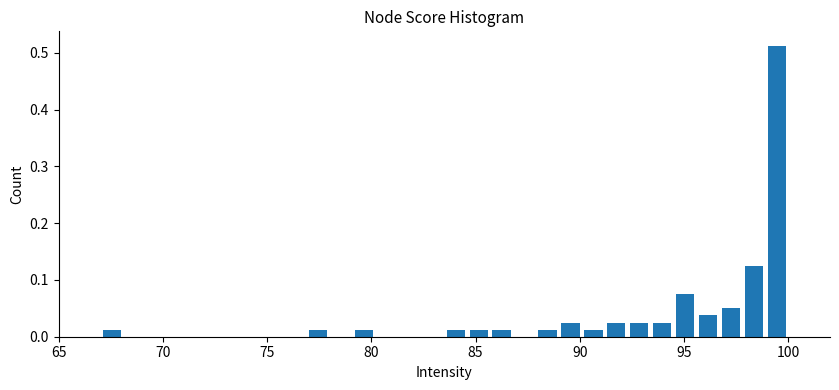

Read against the x-axis, roughly where is the centre of the tallest bar?

99.5